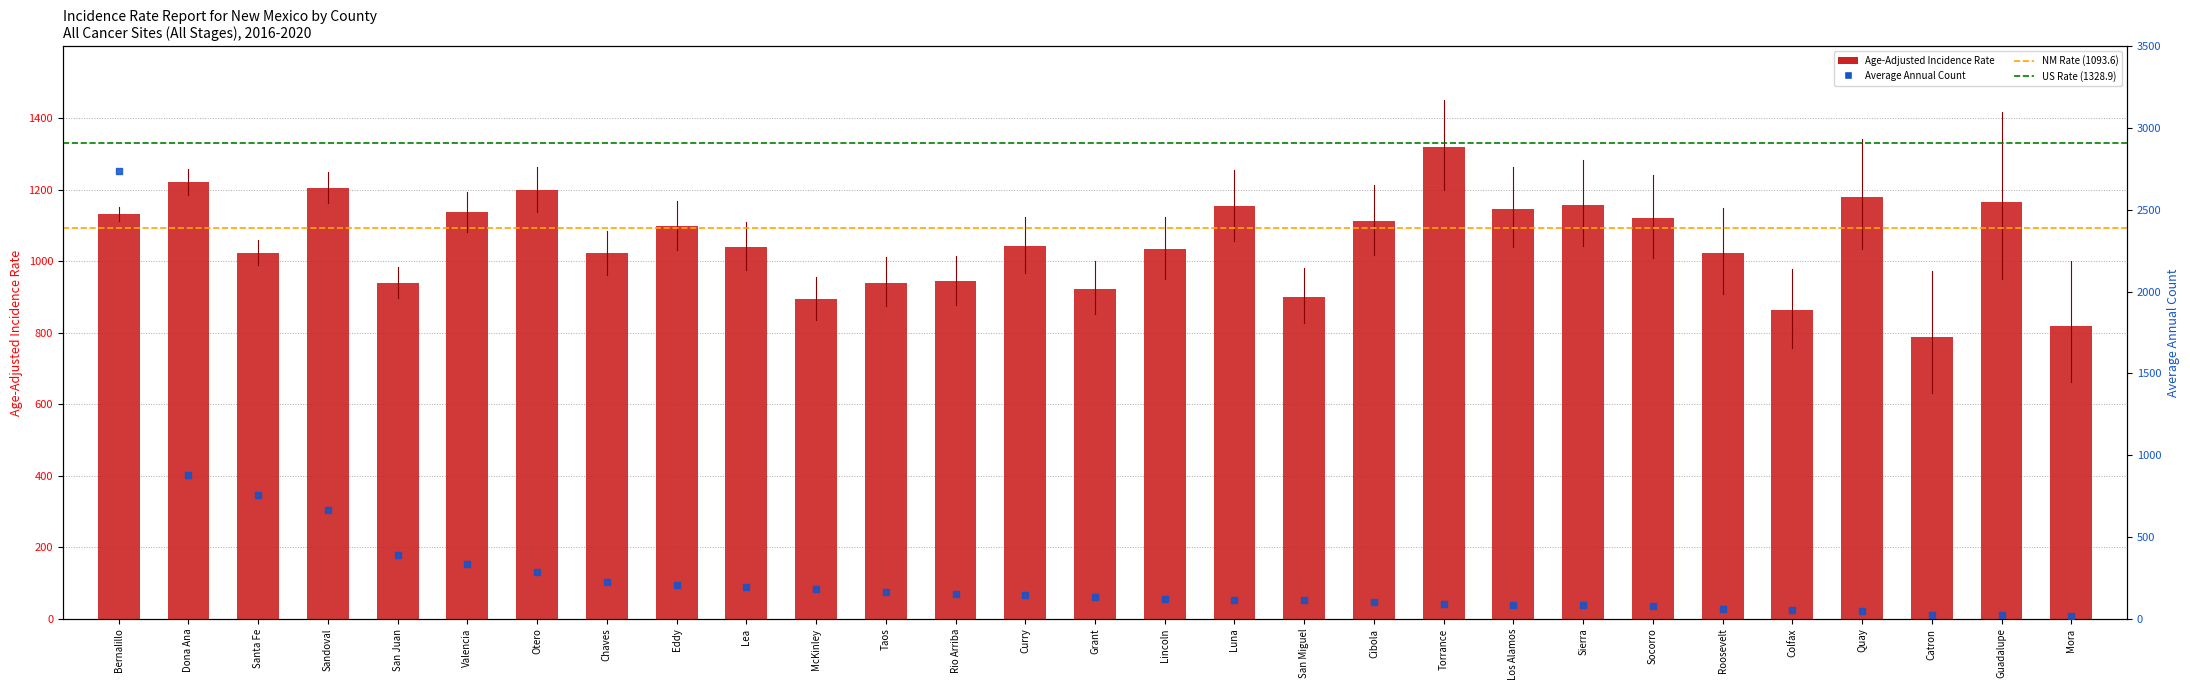

Is the value of Average Annual Count at Socorro greater than the value of Age-Adjusted Incidence Rate at San Miguel?

No